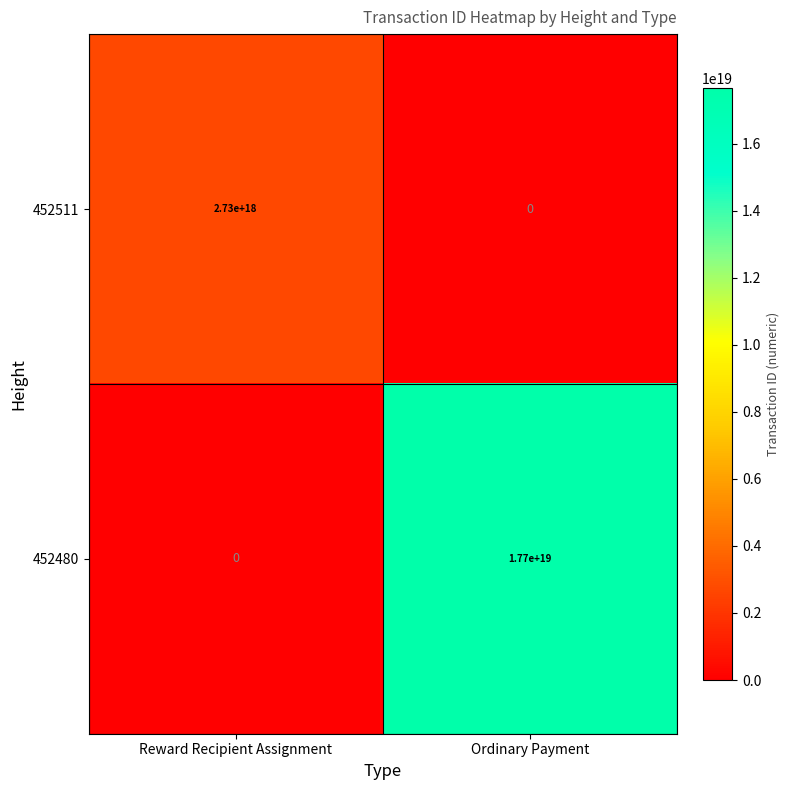

Which category has the highest value in the 452480 series?

Ordinary Payment